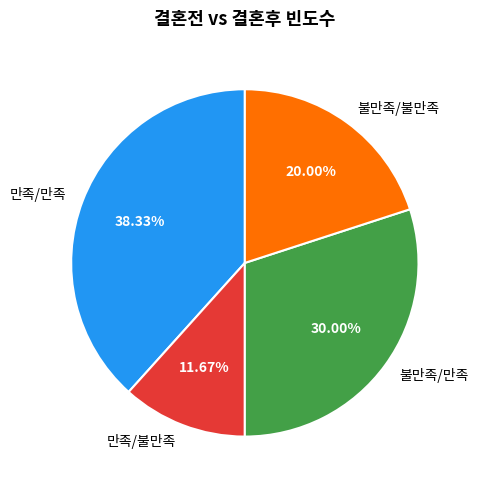

The 만족/만족 slice represents 38% of the pie. True or false?

True